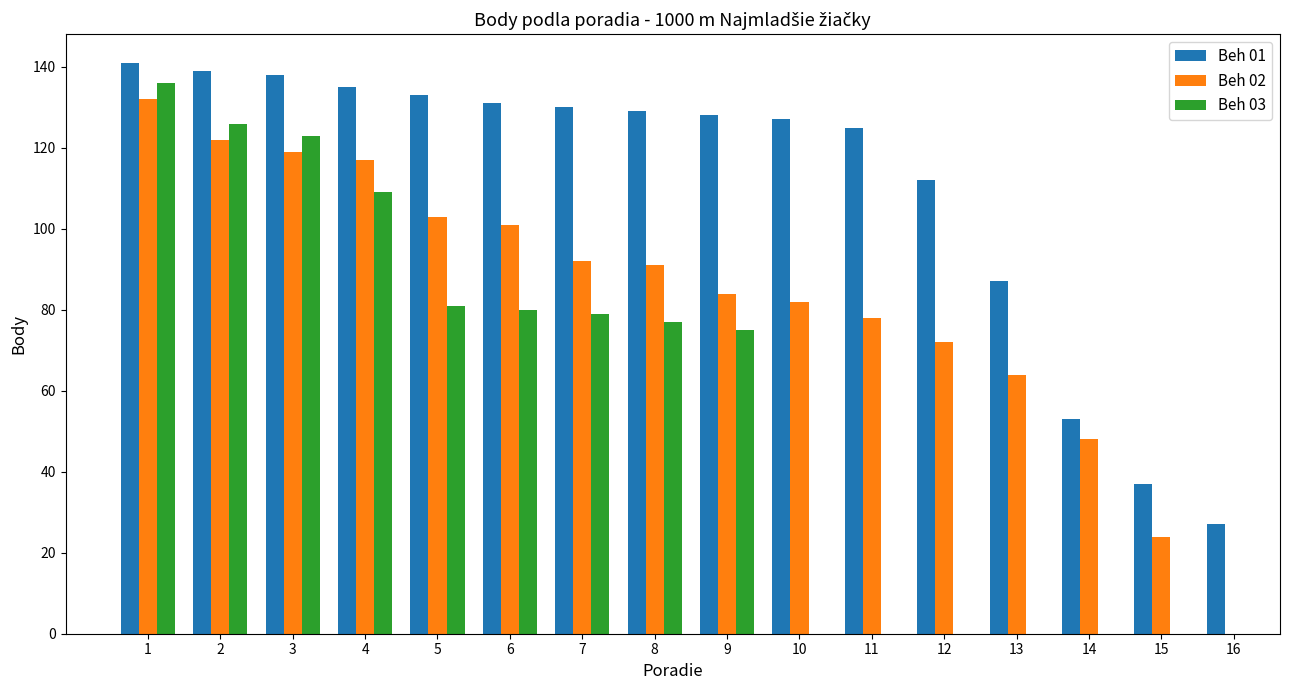

How many values in the Beh 01 series are below 129?

8